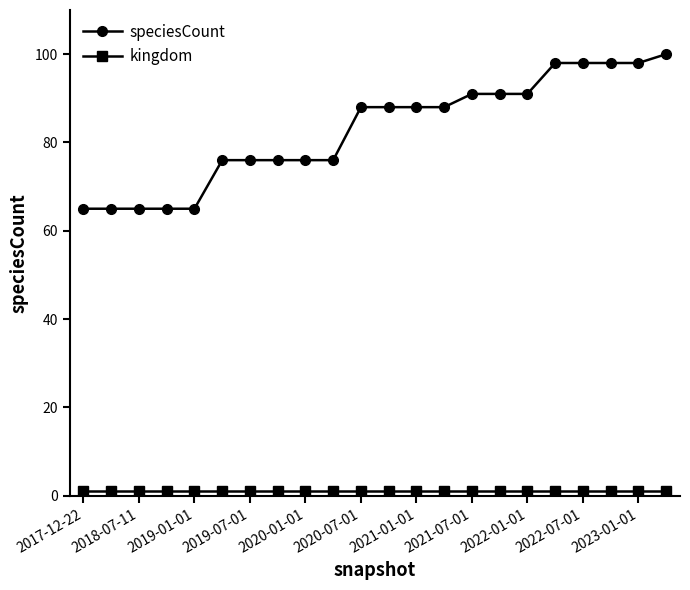

What is the value of the speciesCount point at the 17th from the left?

91